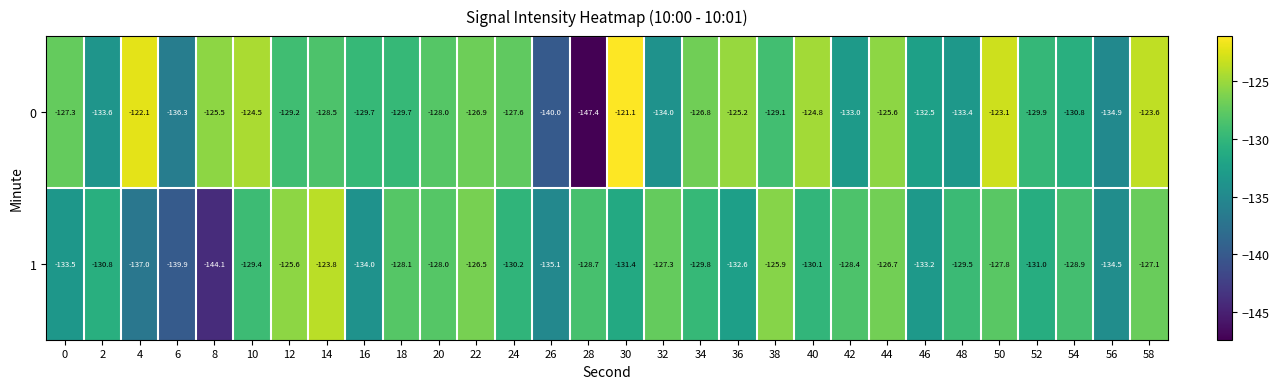

Rank the series at 6 from lowest to highest value.

1, 0